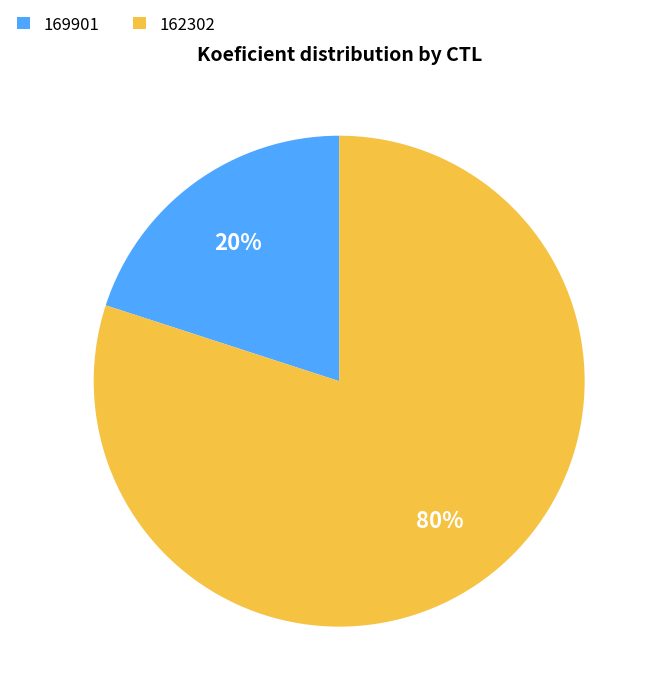

Is there any slice that represents more than half of the pie?

Yes